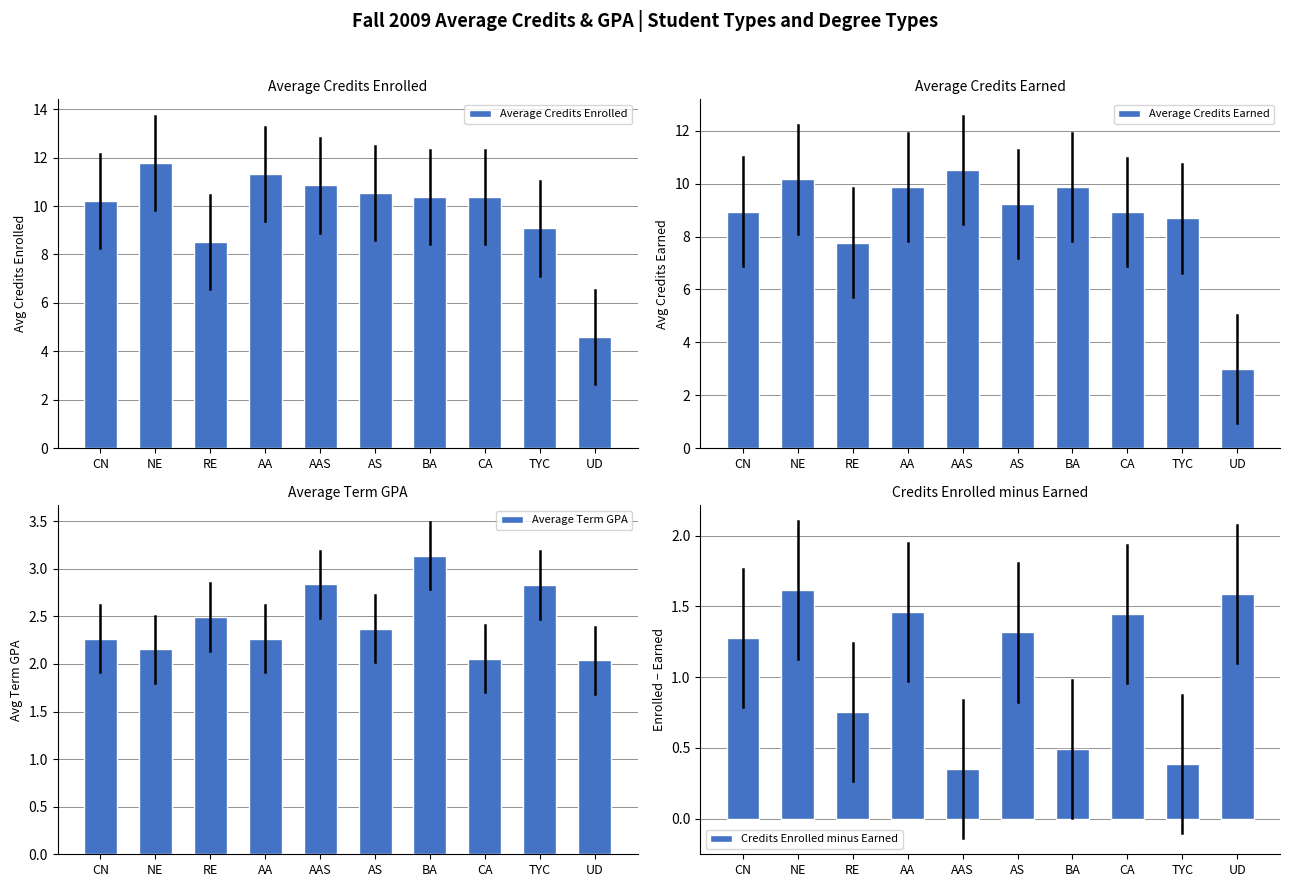

Which has a higher value, TYC or AAS?

AAS